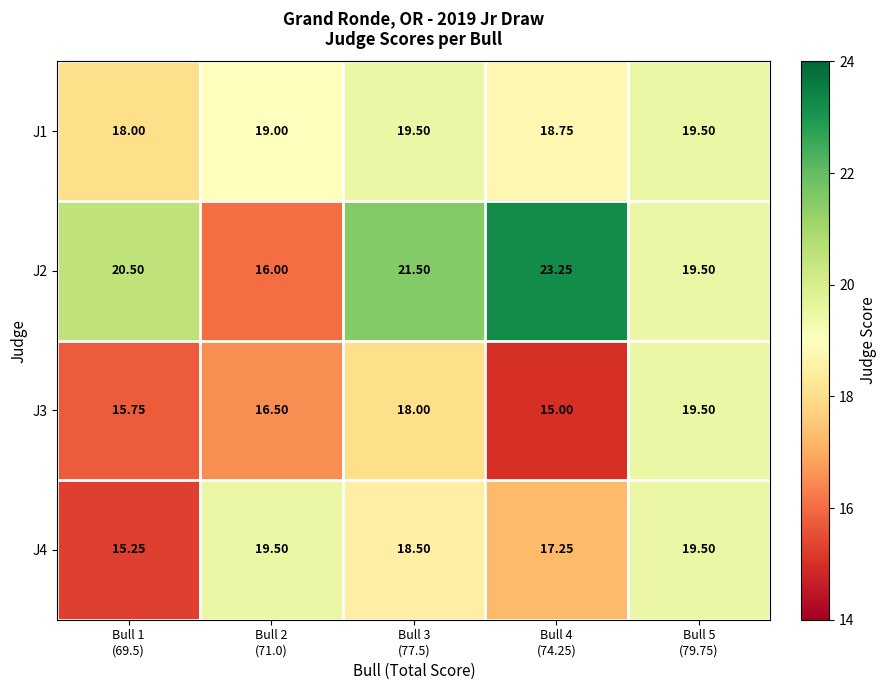

How many series are shown in this chart?

4